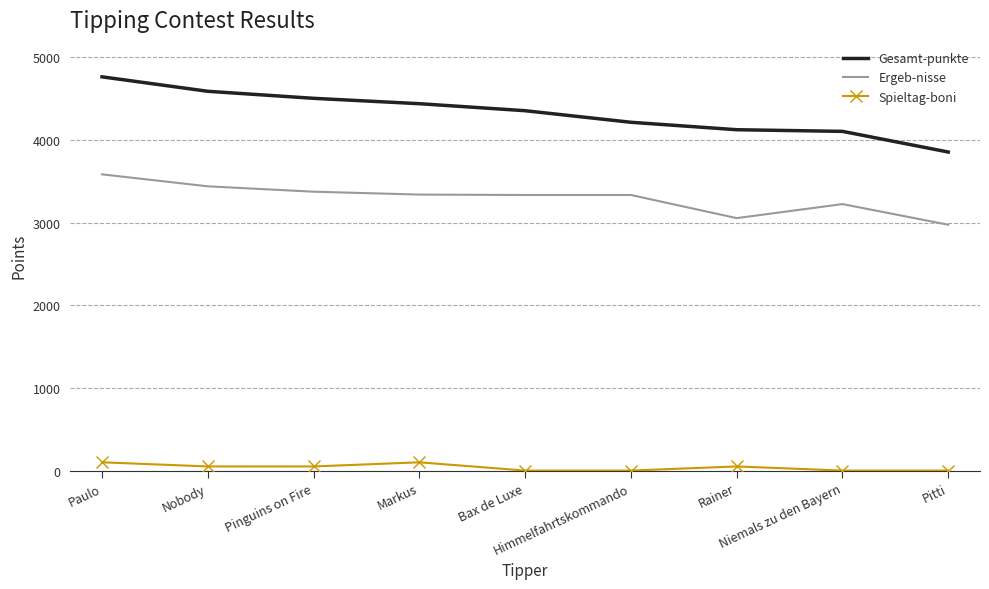

True or false: Spieltag-boni and Gesamt-punkte cross at least once.

False